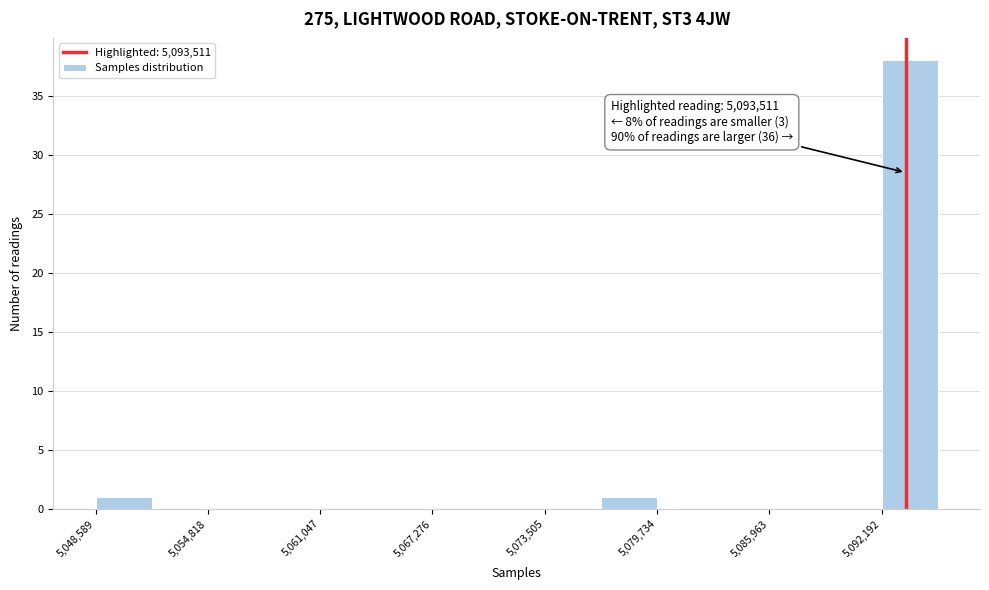

Read against the x-axis, roughly where is the centre of the tallest bar?

5094000